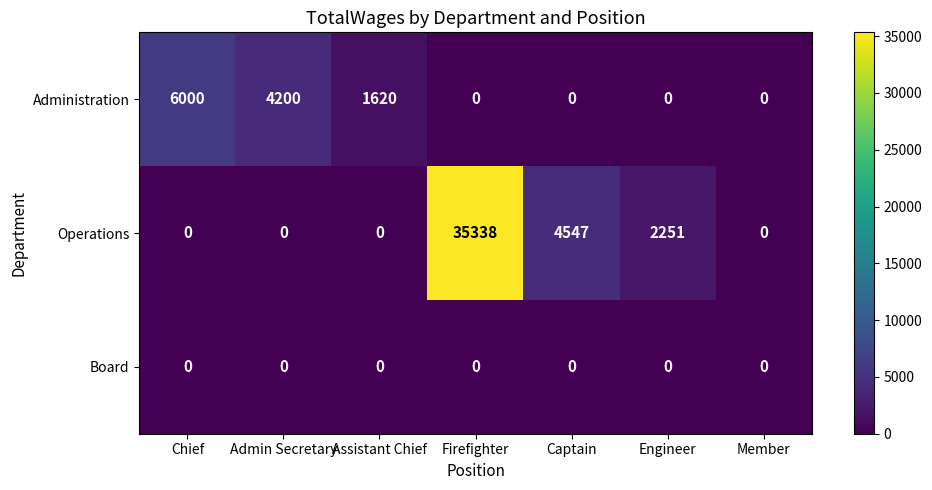

At which category is the sum across all series the highest?

Firefighter